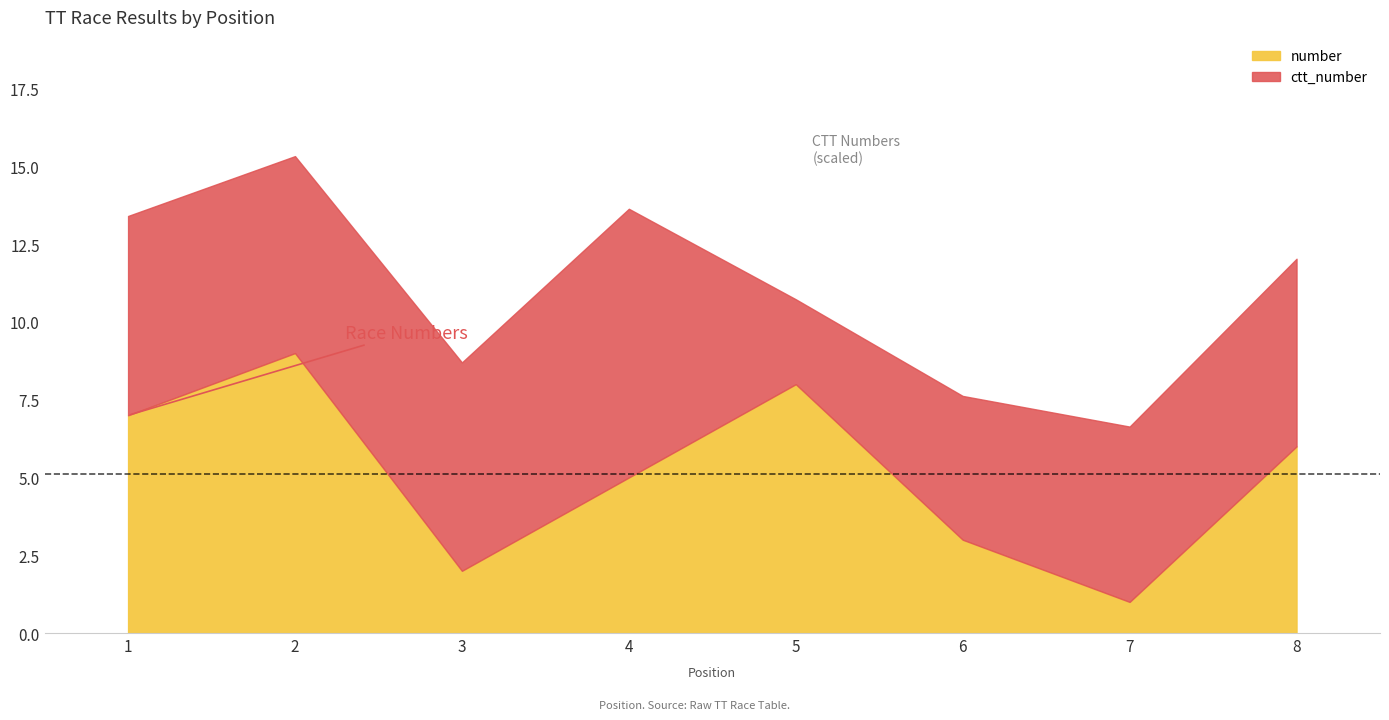

Where does the data first go above 6?

1